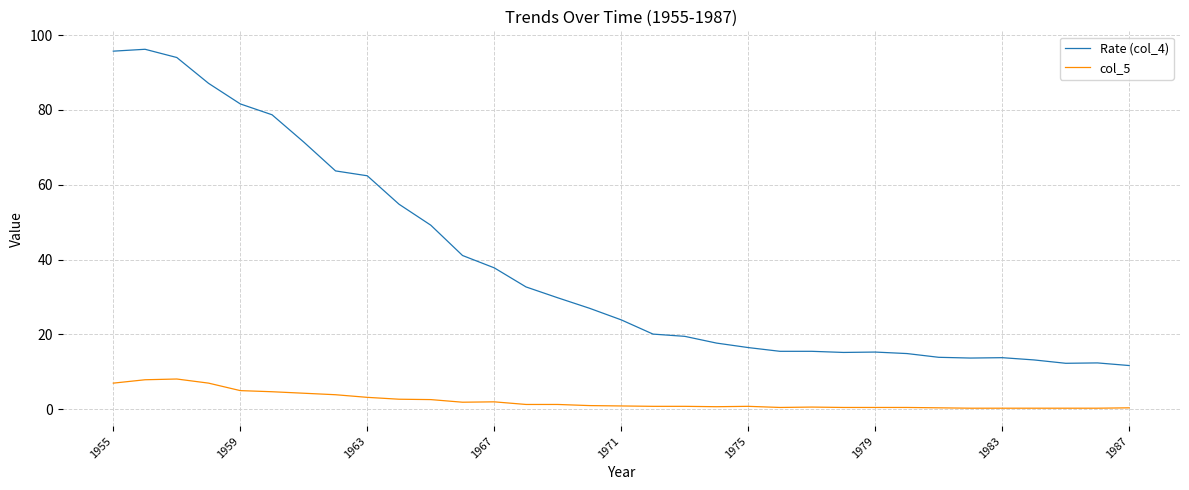

List the series in order of their peak value, highest first.

Rate (col_4), col_5